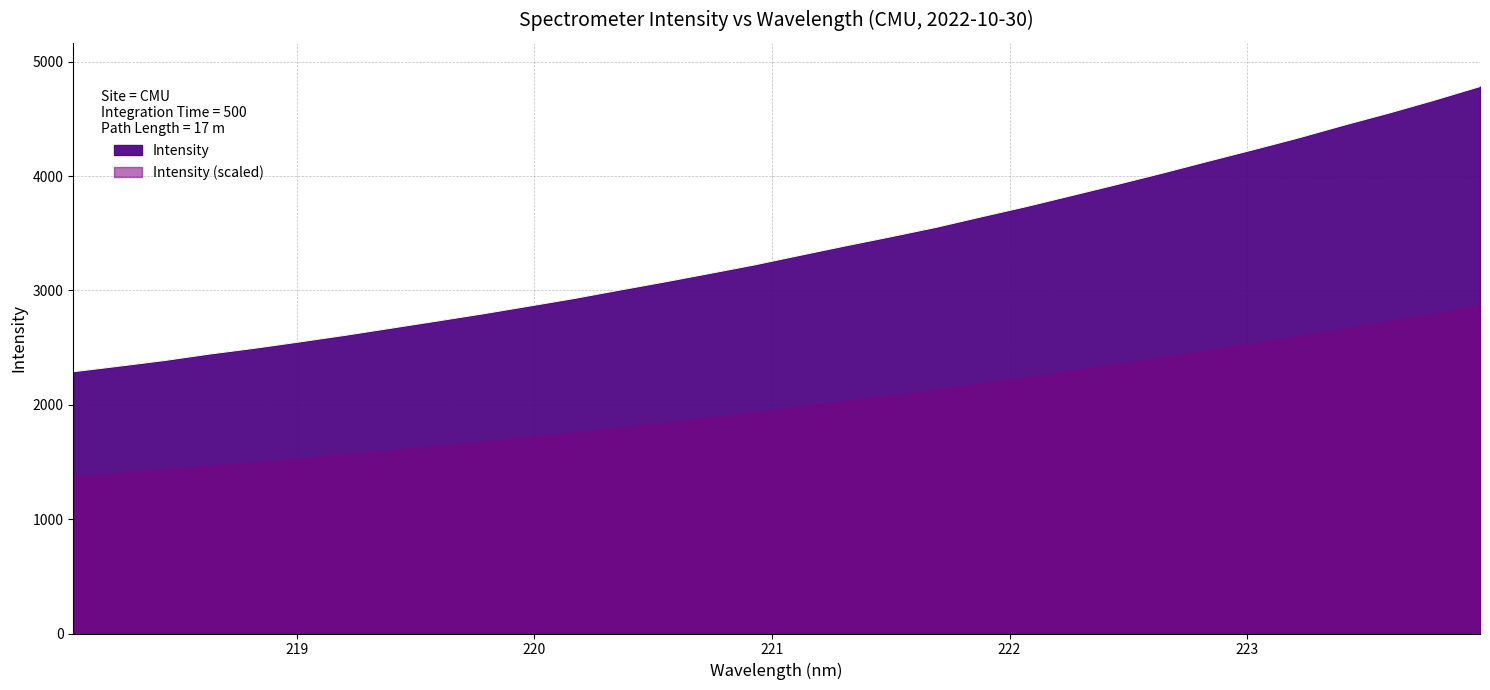

Does the chart have visible grid lines?

Yes